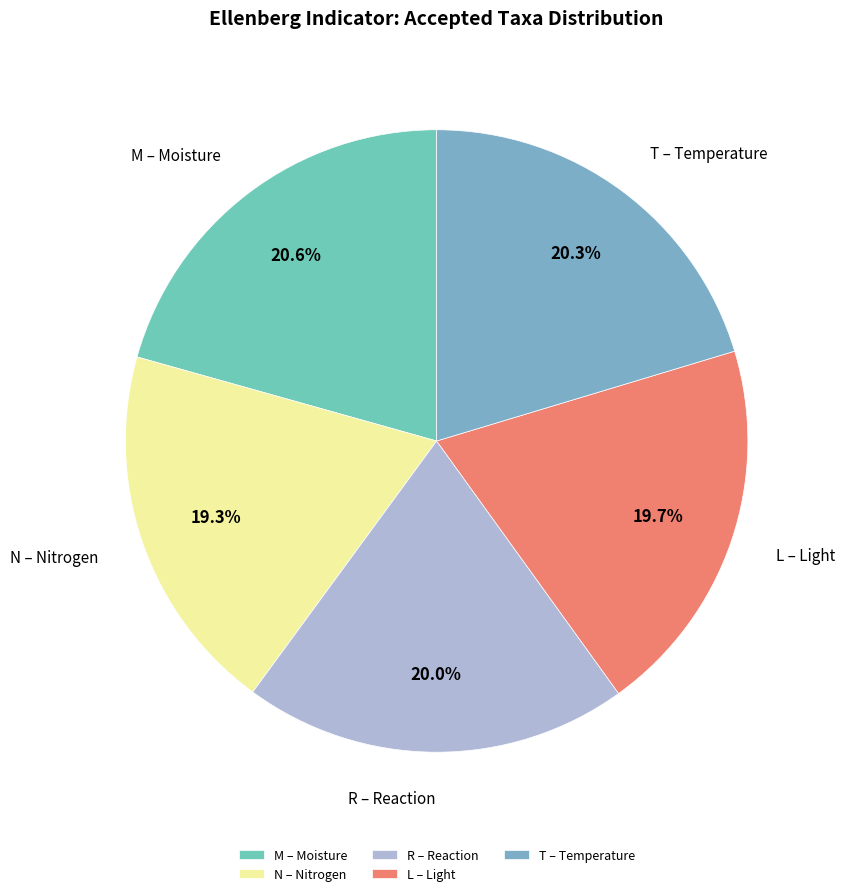

Is there a majority slice in this chart?

No